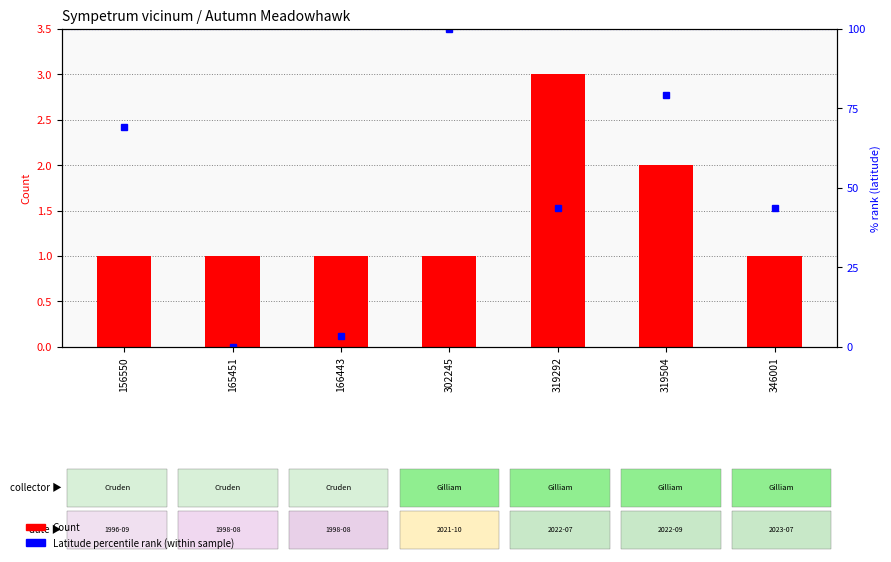

Is the value of Count at 302245 greater than the value of Latitude percentile rank at 165451?

Yes